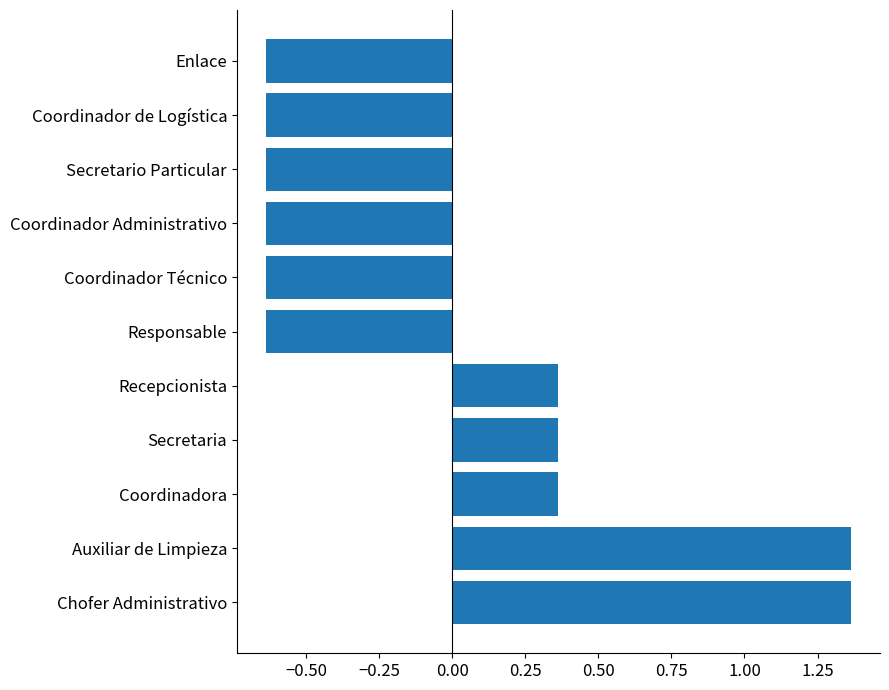

True or false: the data shows -1.1 at Responsable.

False